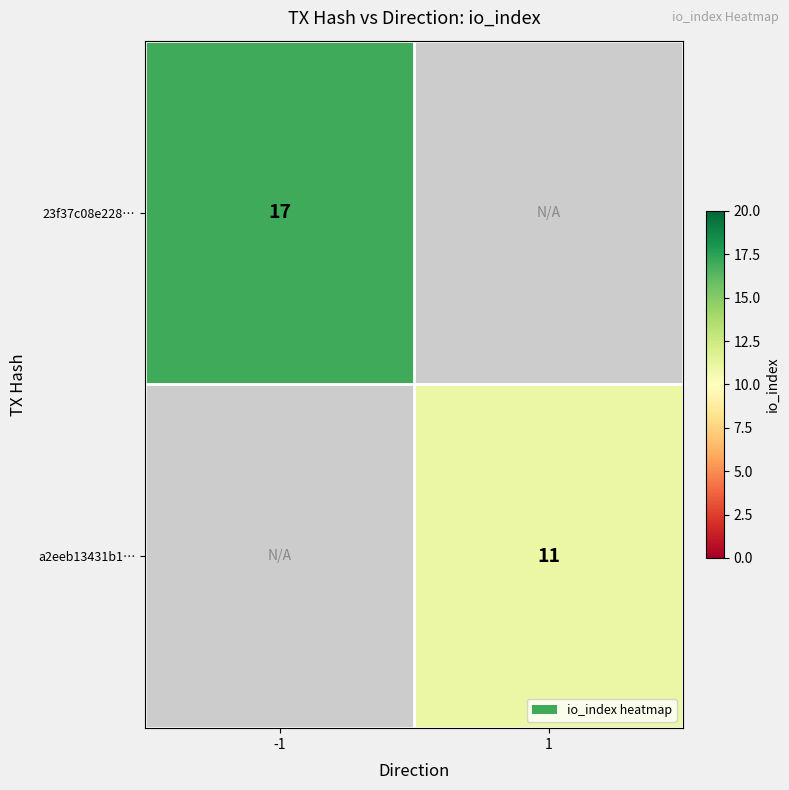

Count the number of data series in this chart.

2